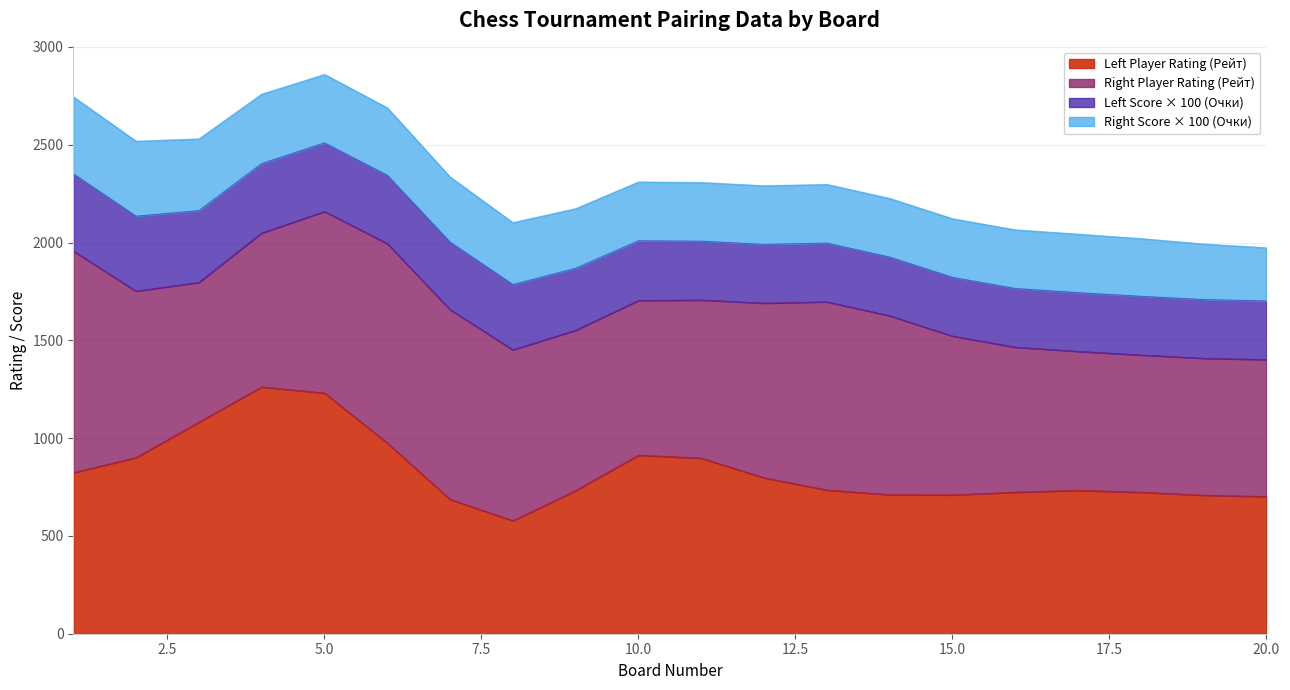

Is it true that Left Player Rating (Рейт) equals 325.5 at 19?

False